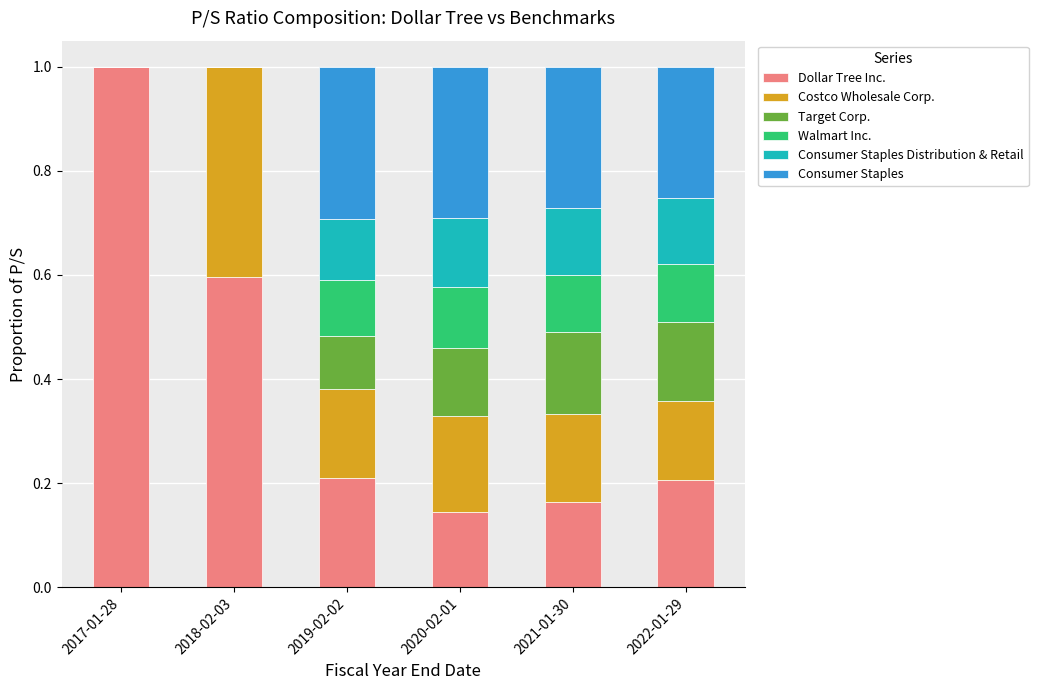

What is the highest value of the Dollar Tree Inc. series?

1.0